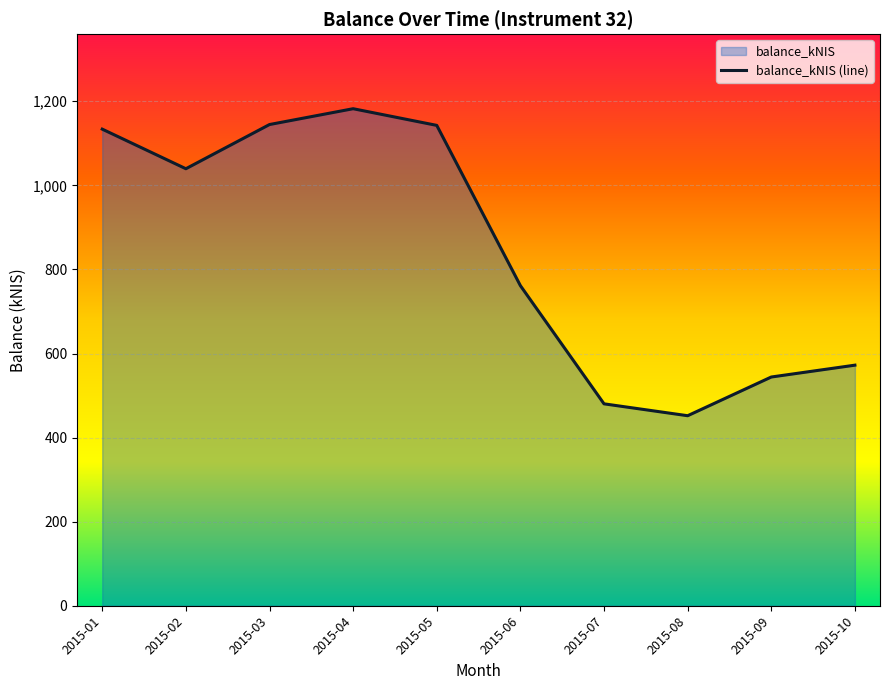

Reading right to left, list all the values displayed in this chart.

572.3	544.1	452.0	480.3	761.4	1142.7	1182.3	1144.7	1039.6	1133.7